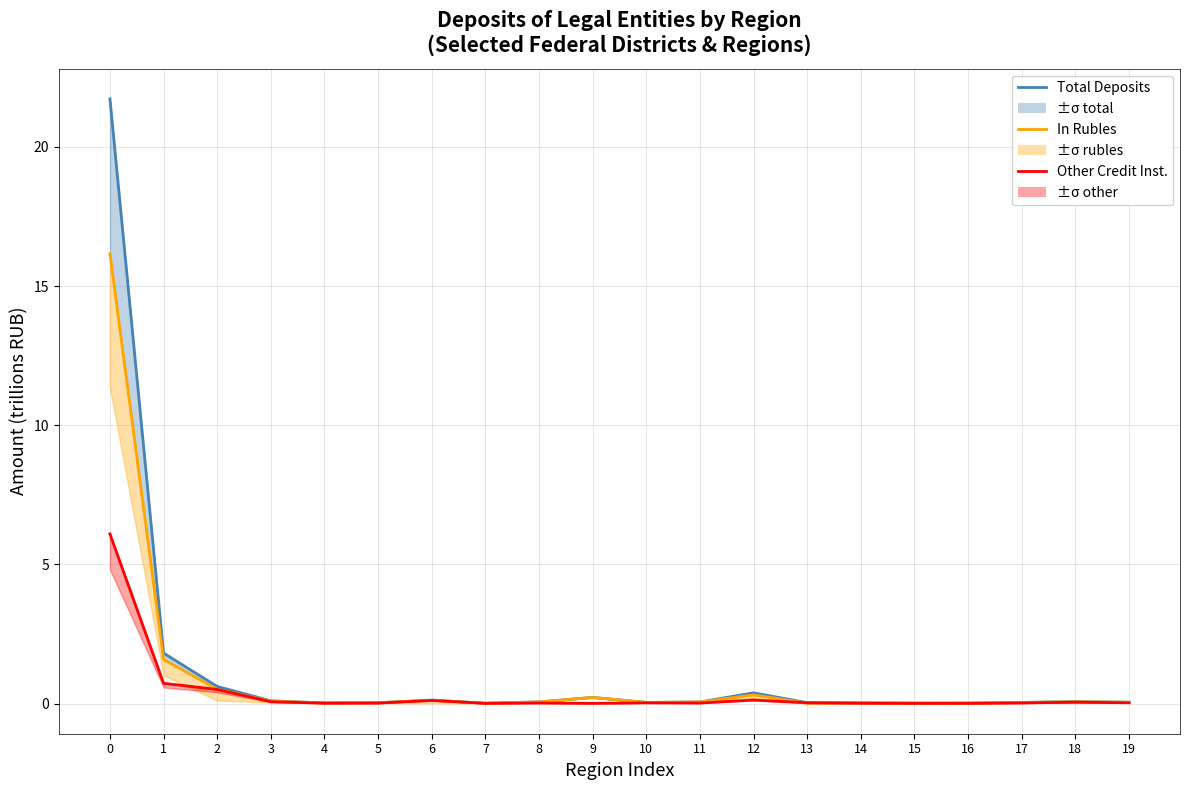

Is this an area chart (filled region under the line)?

No